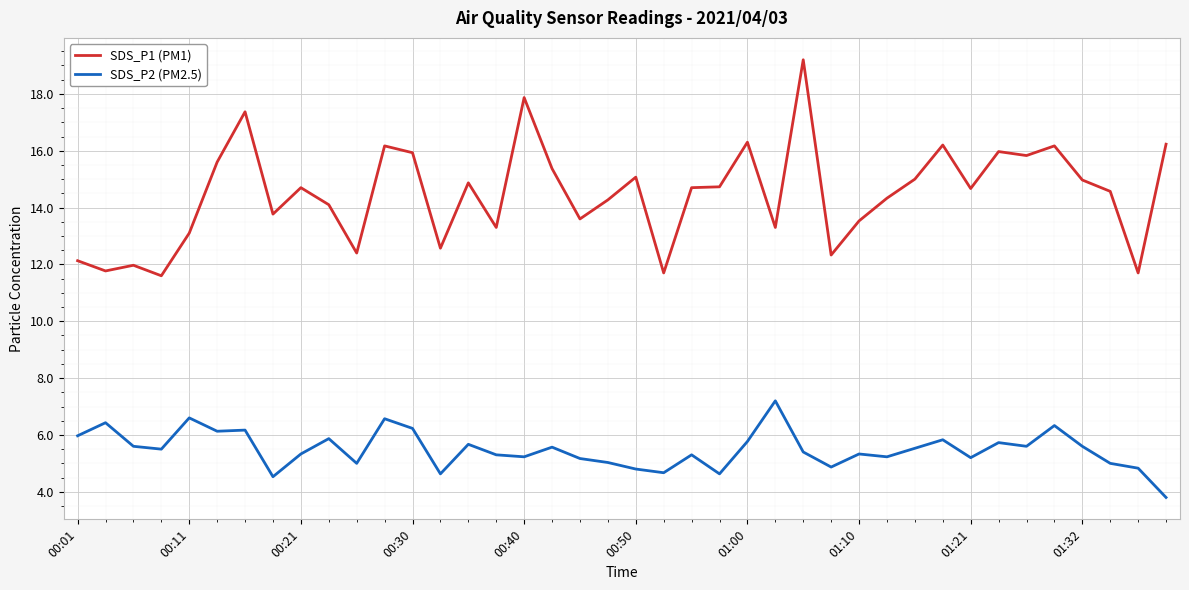

List the series in order of their overall mean, lowest first.

SDS_P2 (PM2.5), SDS_P1 (PM1)